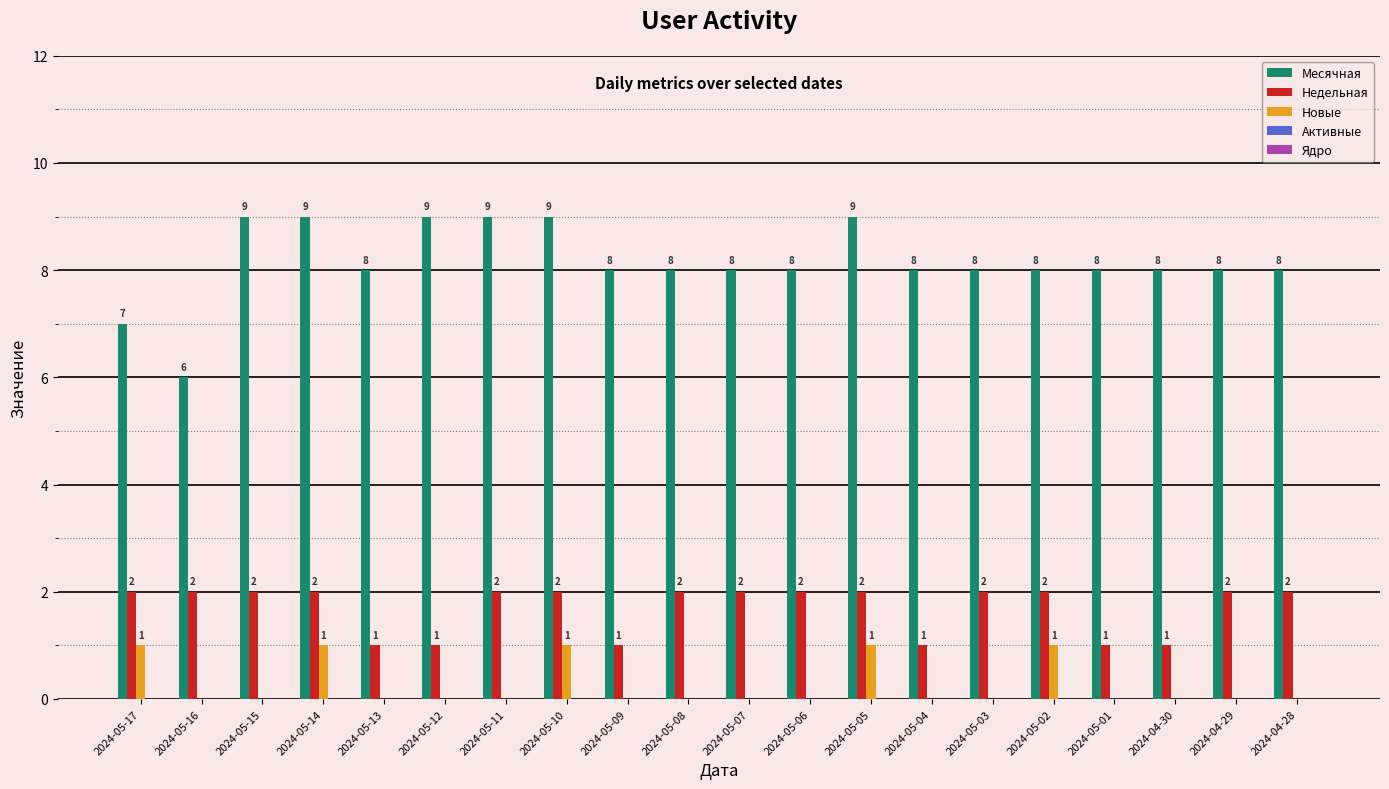

What is the maximum value shown in the chart?

9